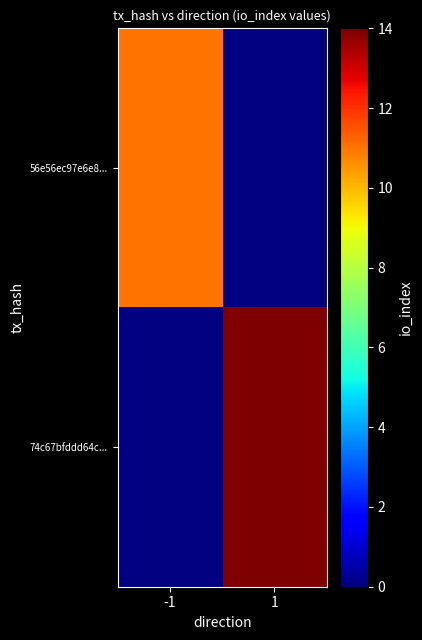

How many series are shown in this chart?

2